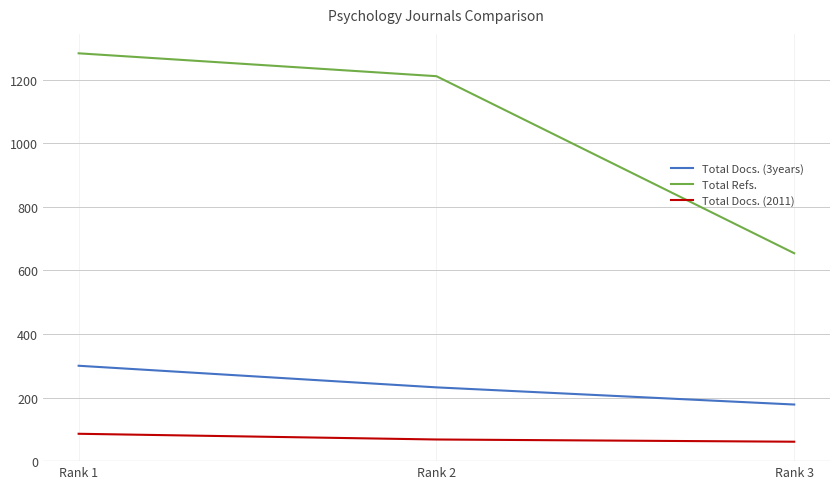

At Rank 1, list the series in order from largest to smallest.

Total Refs., Total Docs. (3years), Total Docs. (2011)